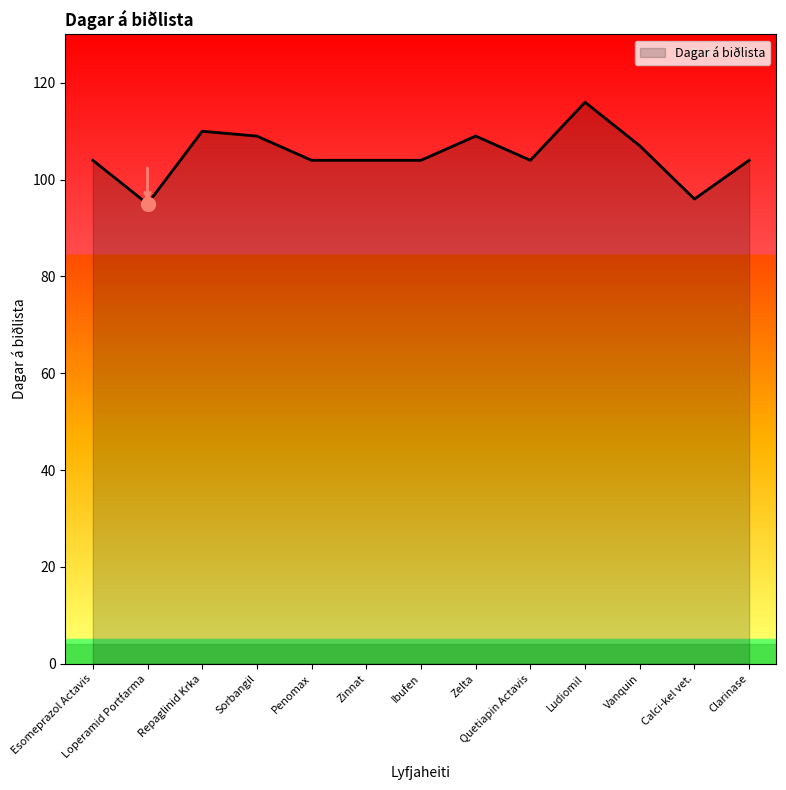

How many lines are shown in the chart?

1